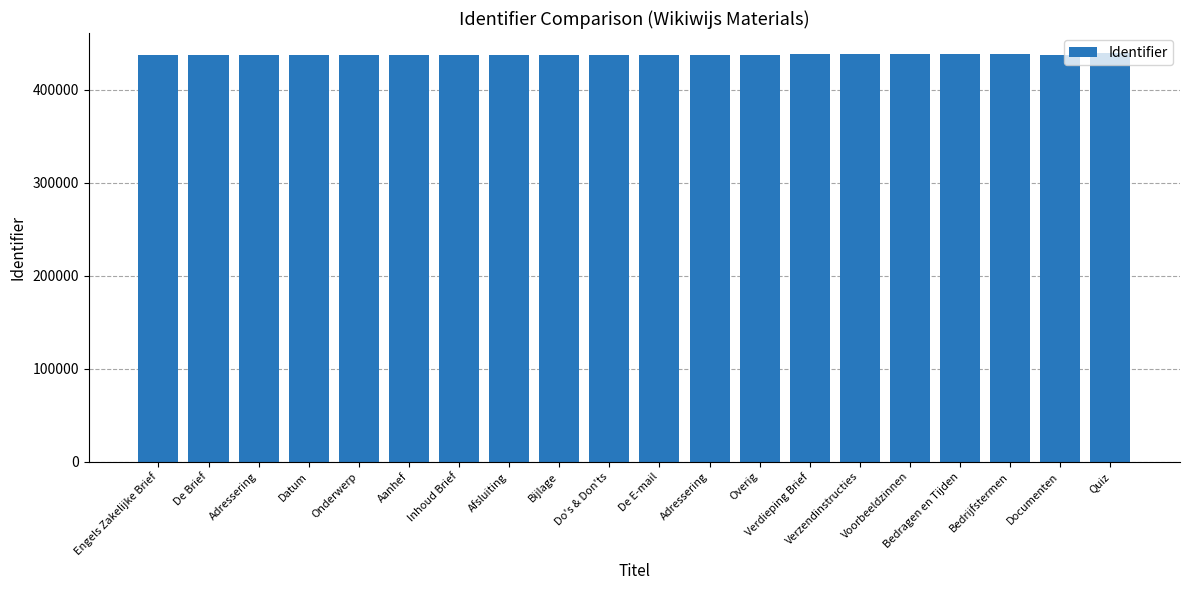

What is the change in value from Adressering to Aanhef?

+23